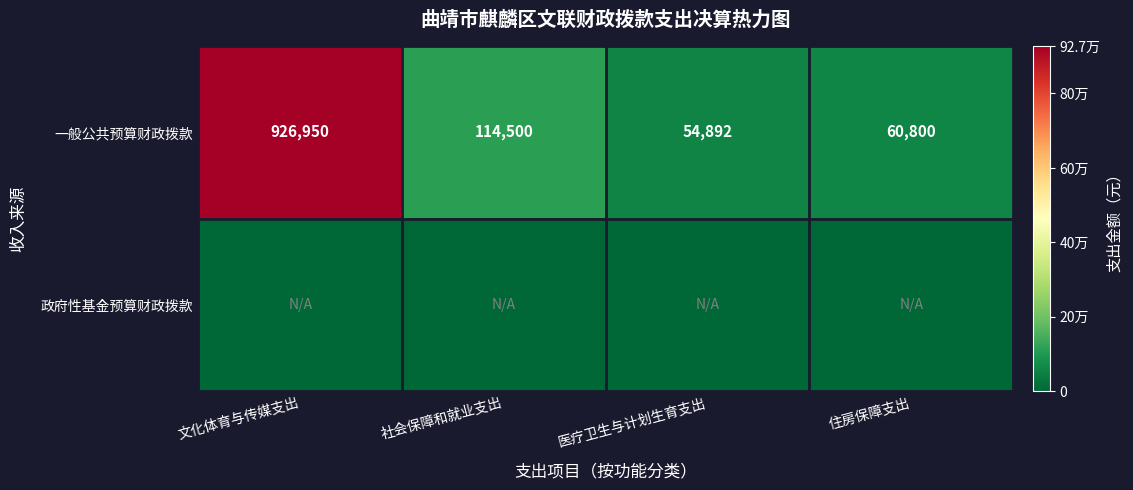

Is it true that 一般公共预算财政拨款 equals 114500 at 社会保障和就业支出?

True